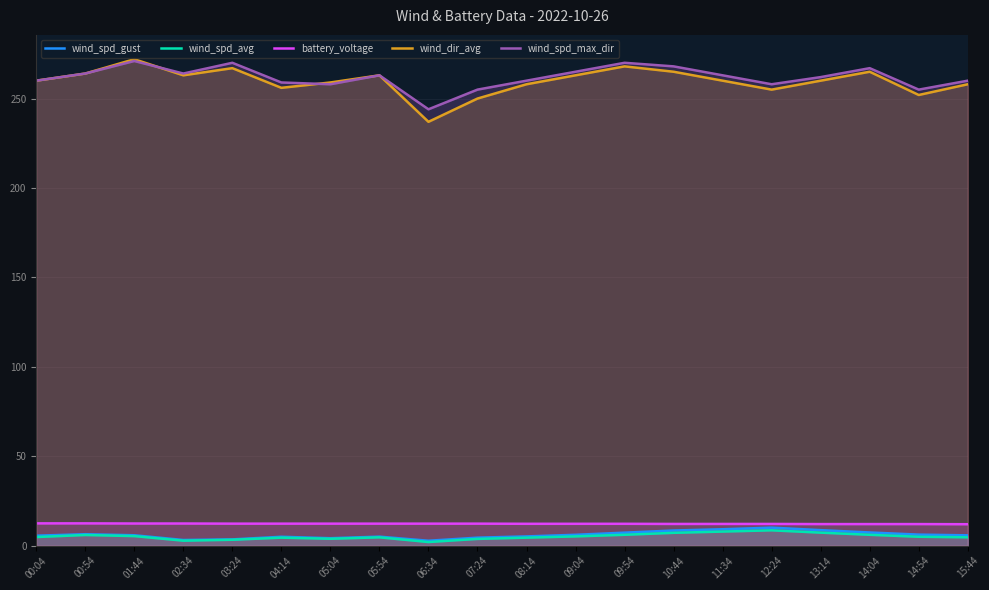

True or false: wind_dir_avg and wind_spd_avg cross at least once.

False